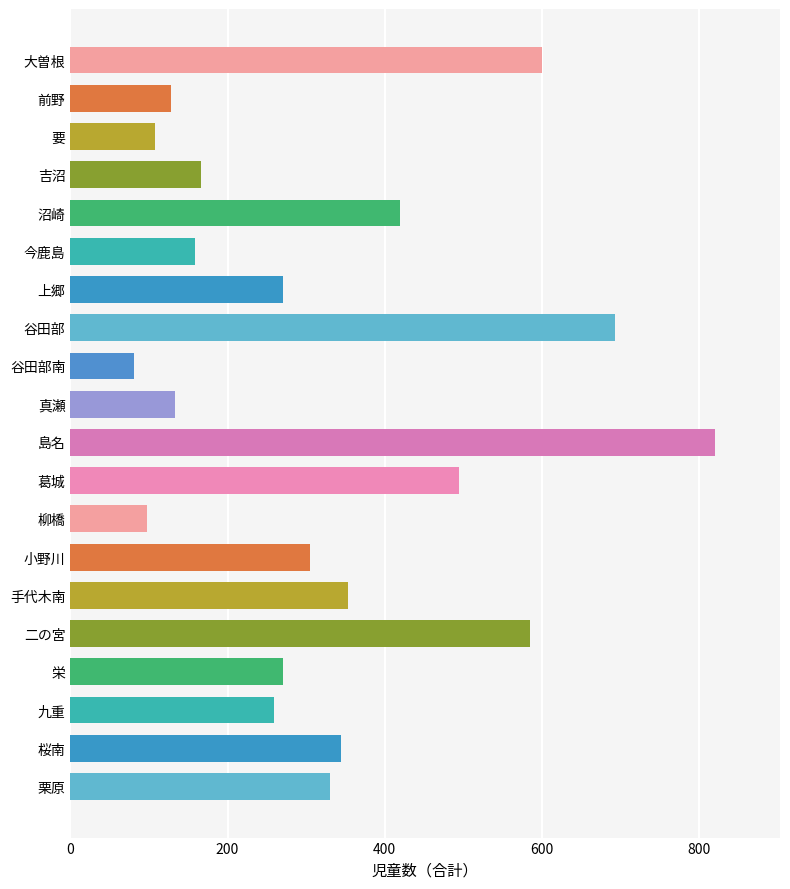

Which label corresponds to the smallest value in the chart?

谷田部南